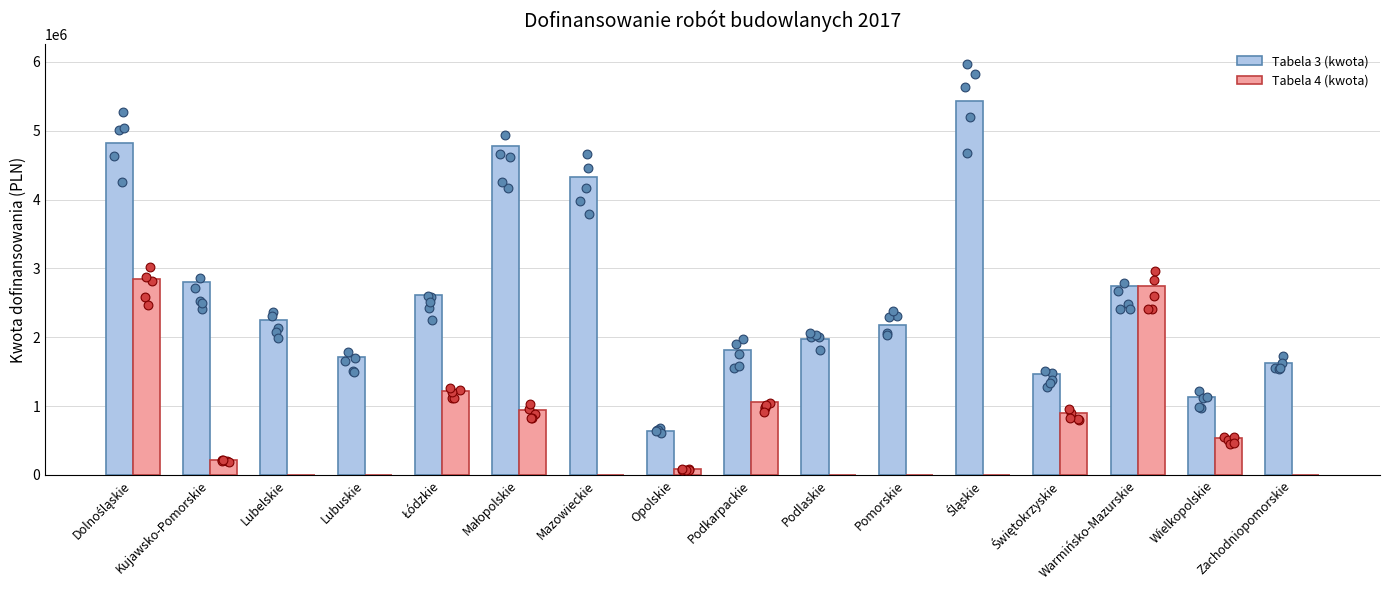

Which series has the largest Y range (max minus min)?

Tabela 3 (kwota)